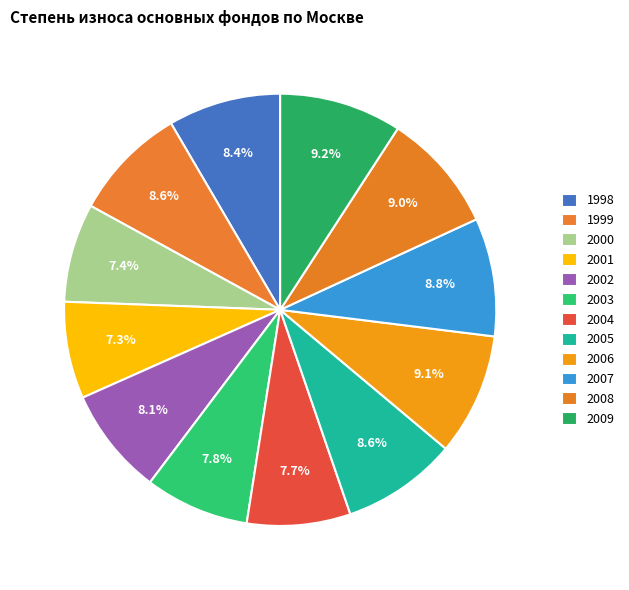

To the nearest percent, what portion does 2003 represent?

8%